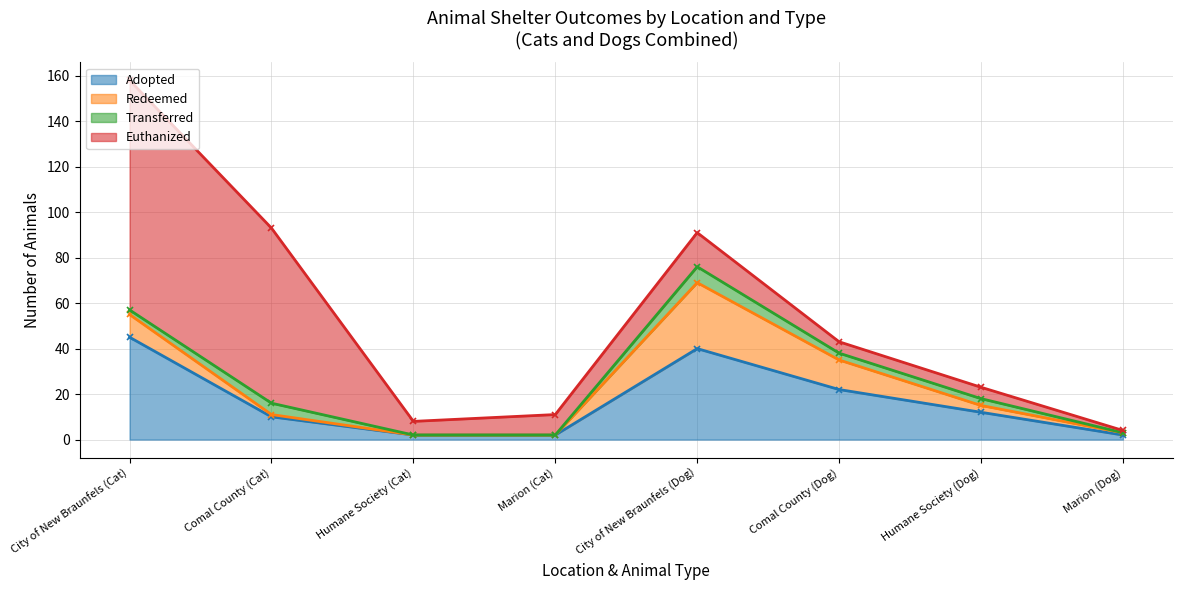

What is the difference between the maximum and minimum values in the Euthanized series?

100